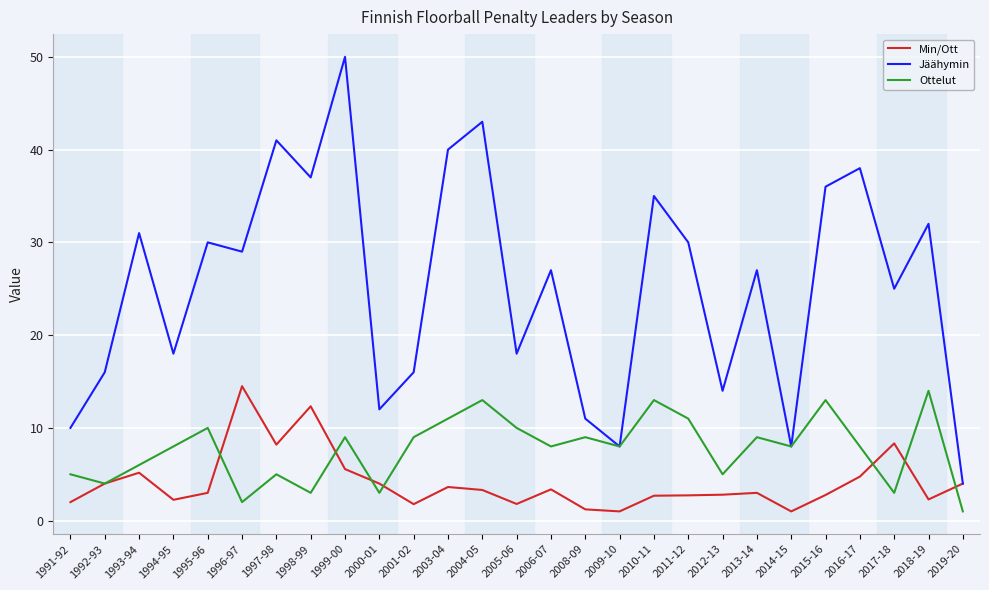

List the series in order of their overall mean, highest first.

Jäähymin, Ottelut, Min/Ott